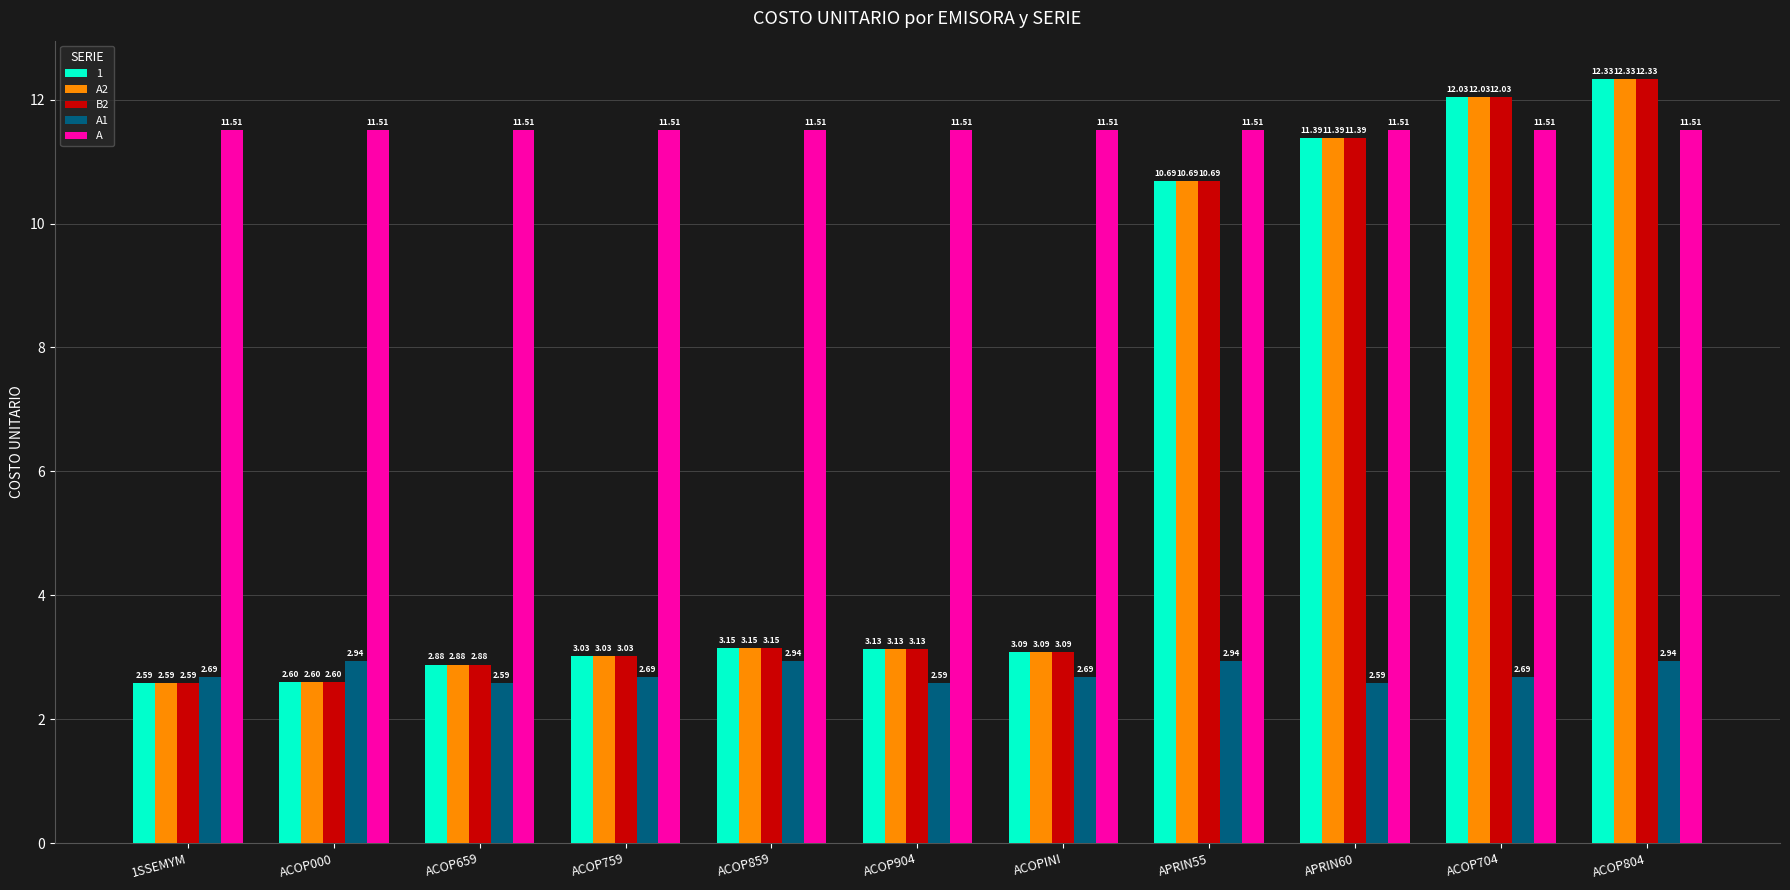

What is the label of the 1st bar from the right?

ACOP804